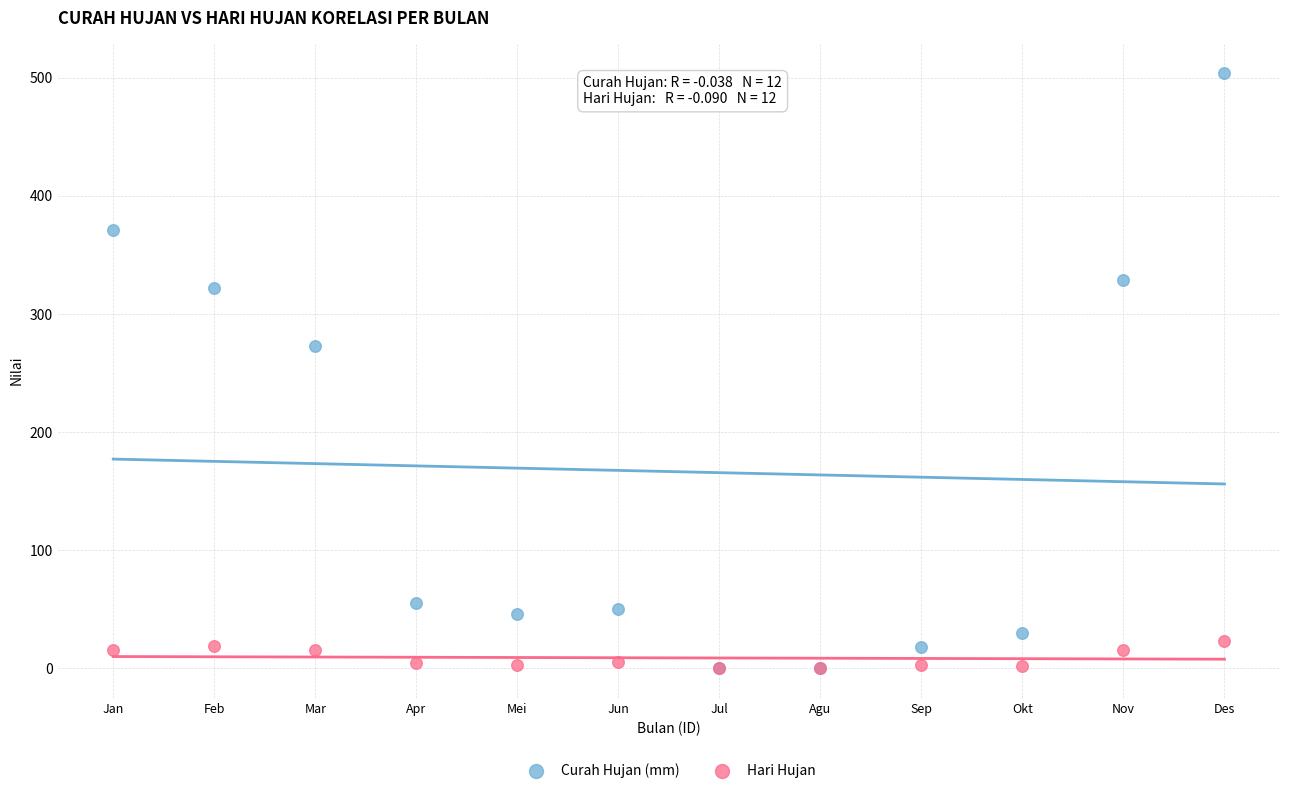

Which series reaches the maximum Y coordinate?

Curah Hujan (mm)